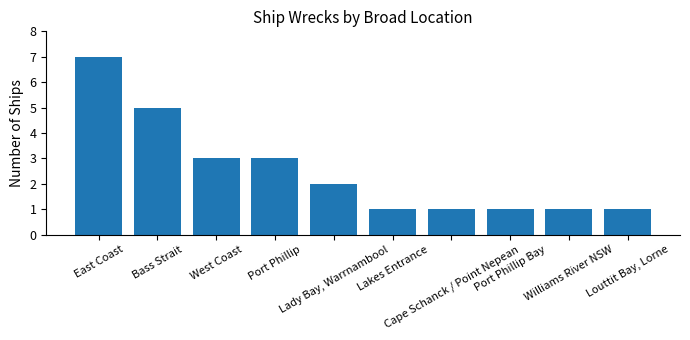

Approximately how many times larger is the value at Bass Strait compared to Cape Schanck / Point Nepean?

5.0